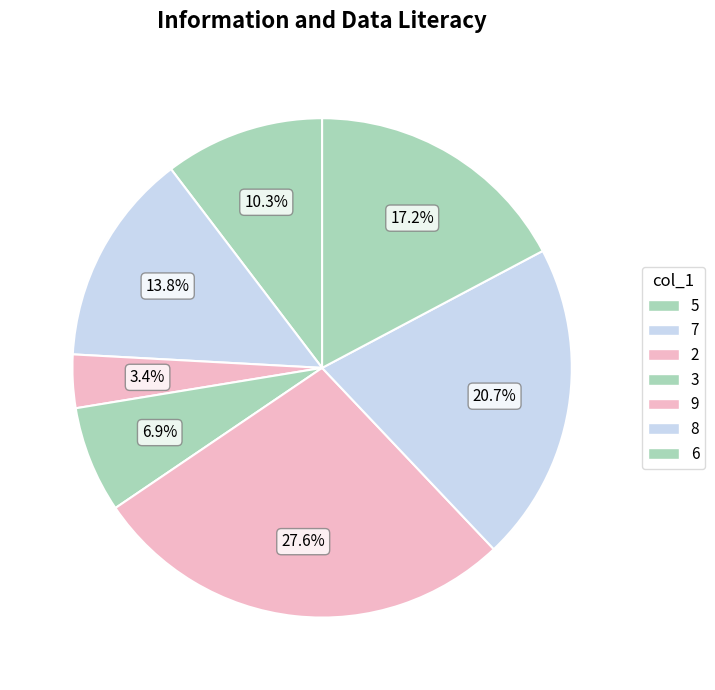

To the nearest percent, what is the difference between the largest and smallest slice percentages?

24%